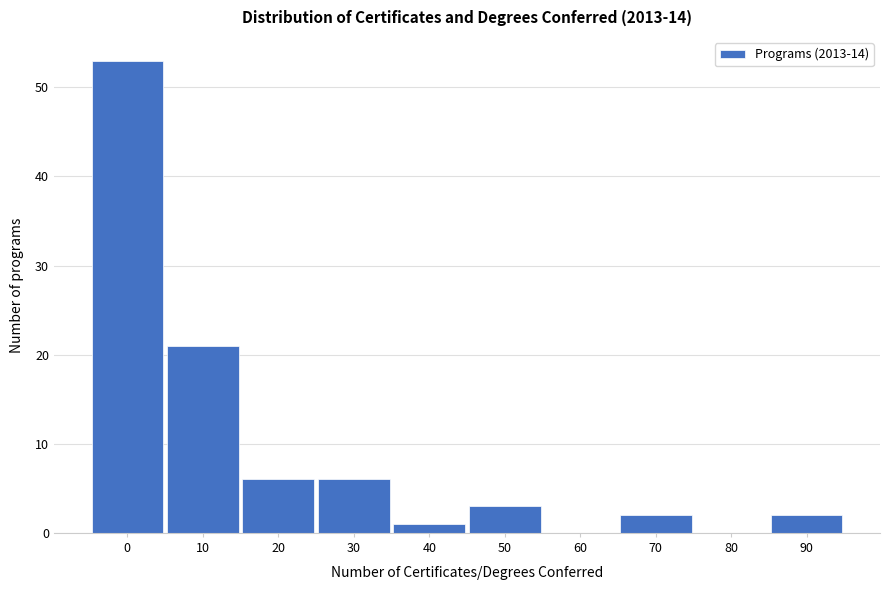

Reading left to right, extract all data points from this chart.

0=53	10=21	20=6	30=6	40=1	50=3	60=0	70=2	80=0	90=2